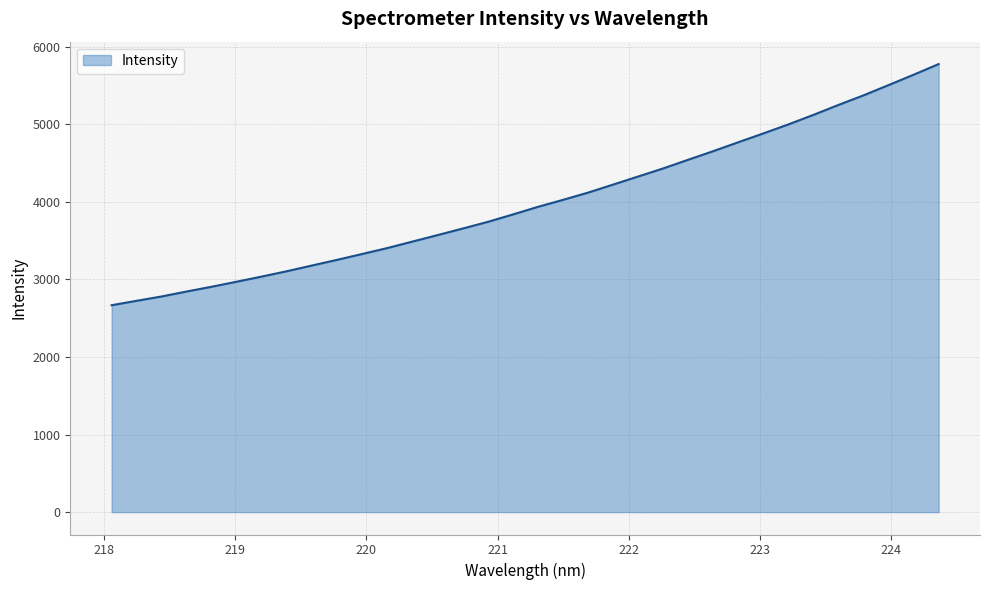

True or false: the data has more than 0 interior local peaks.

False